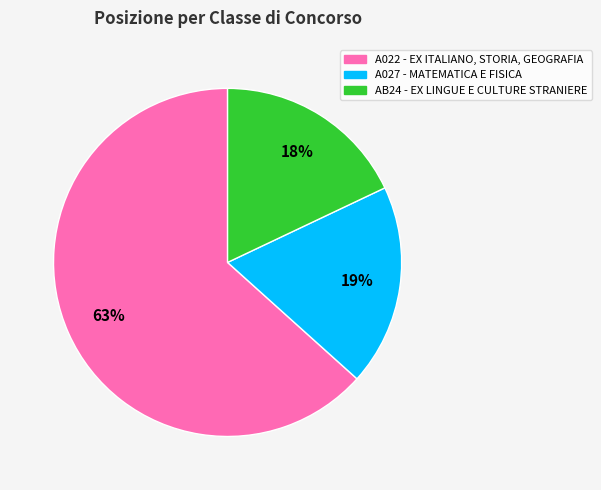

What is the ratio of the value at A022 - EX ITALIANO, STORIA, GEOGRAFIA to the value at AB24 - EX LINGUE E CULTURE STRANIERE?

3.5